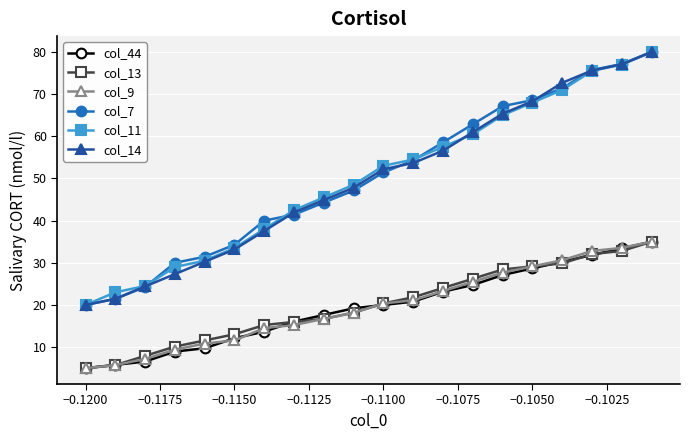

True or false: col_7 and col_11 cross at least once.

True